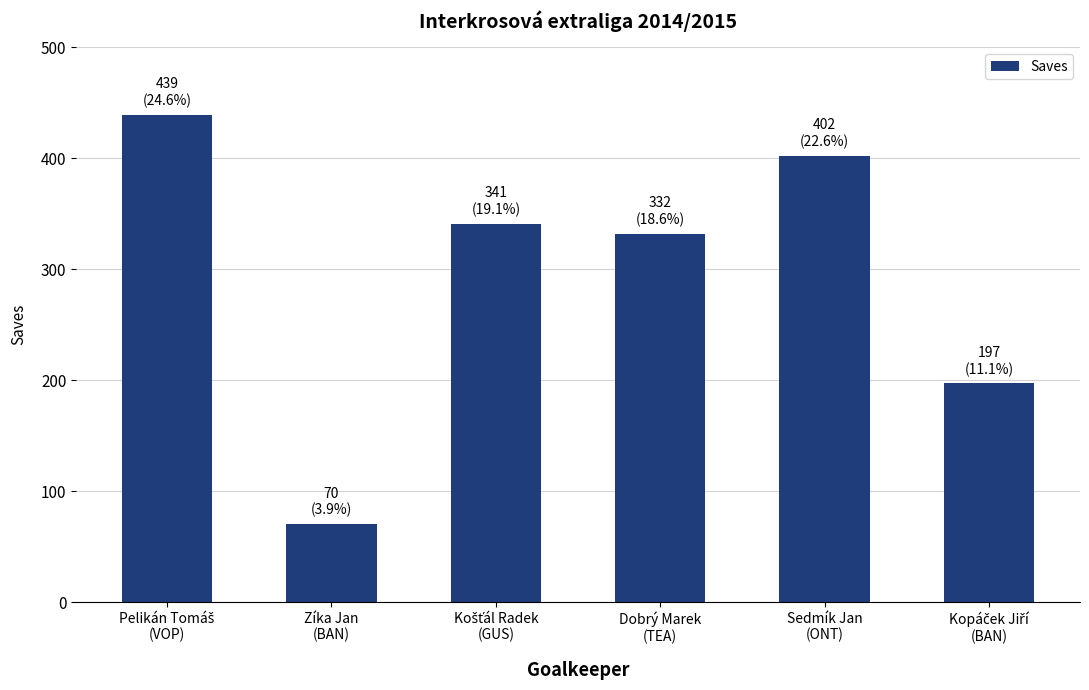

Are the bars horizontal?

No